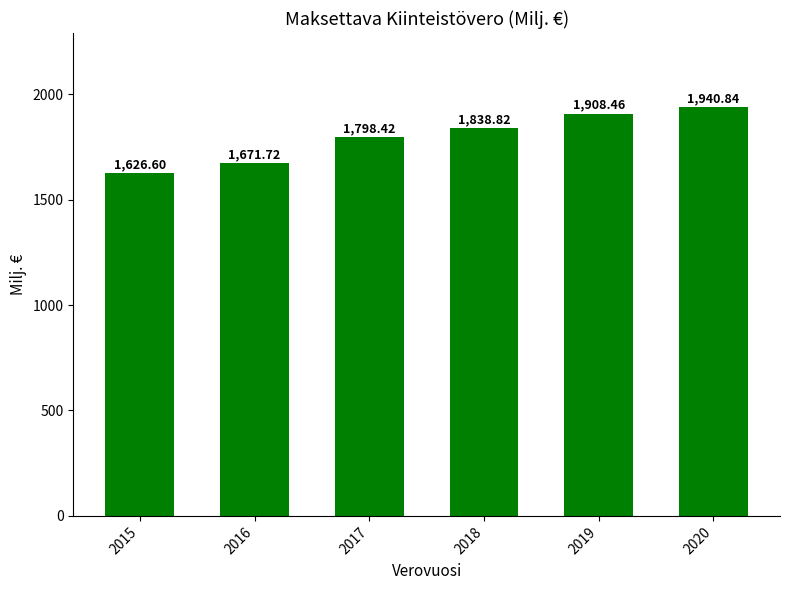

Reading right to left, what are all the values shown in this chart?

1940.8	1908.5	1838.8	1798.4	1671.7	1626.6